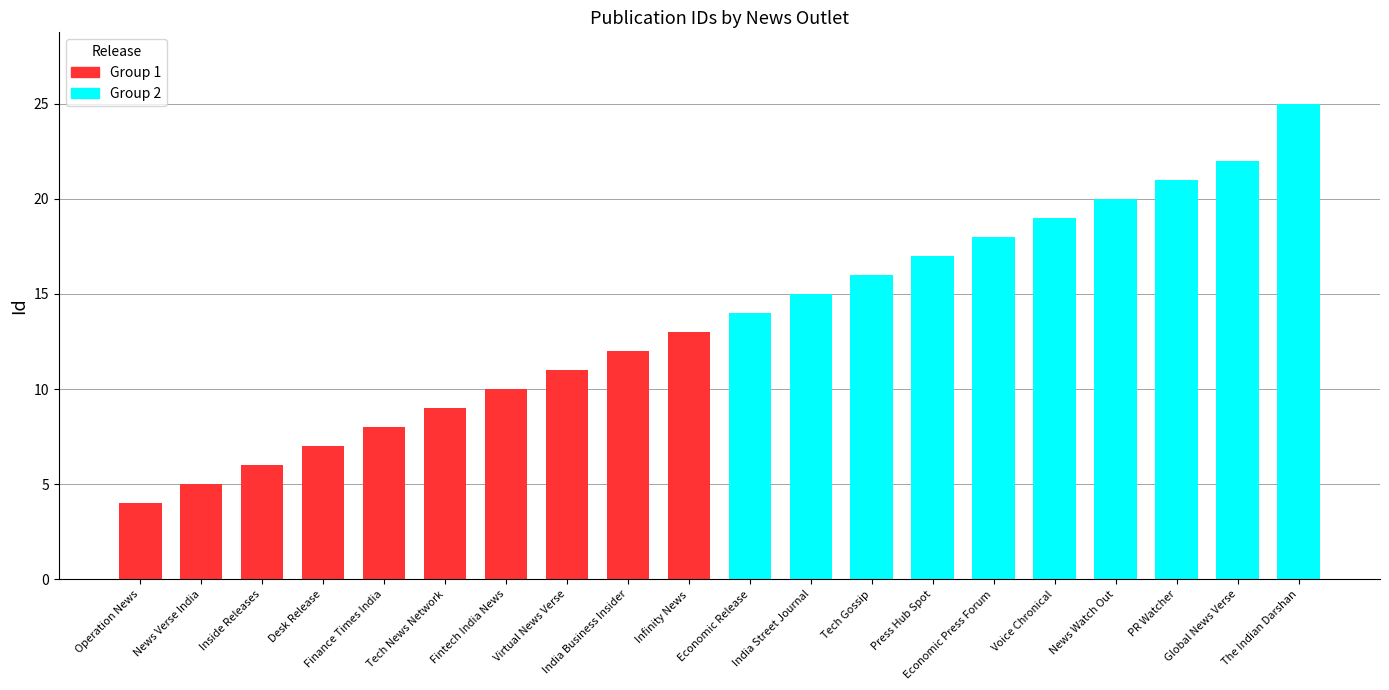

Between Operation News and News Verse India, which series saw the biggest shift?

Group 1